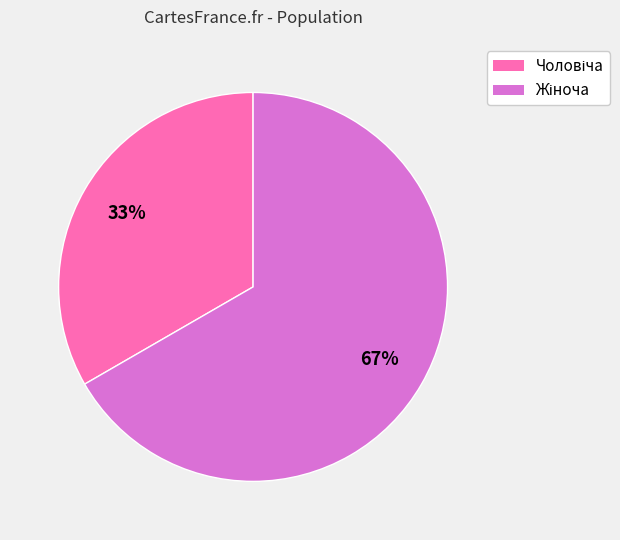

How many segments does this pie chart have?

2